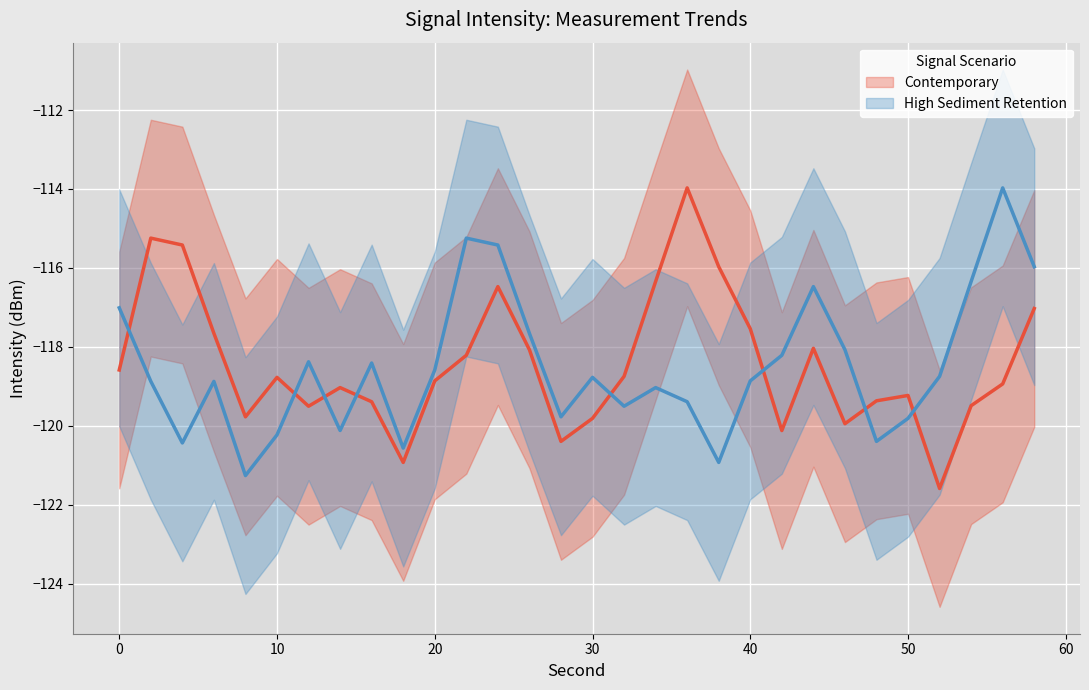

What is the smallest value displayed?

-121.6